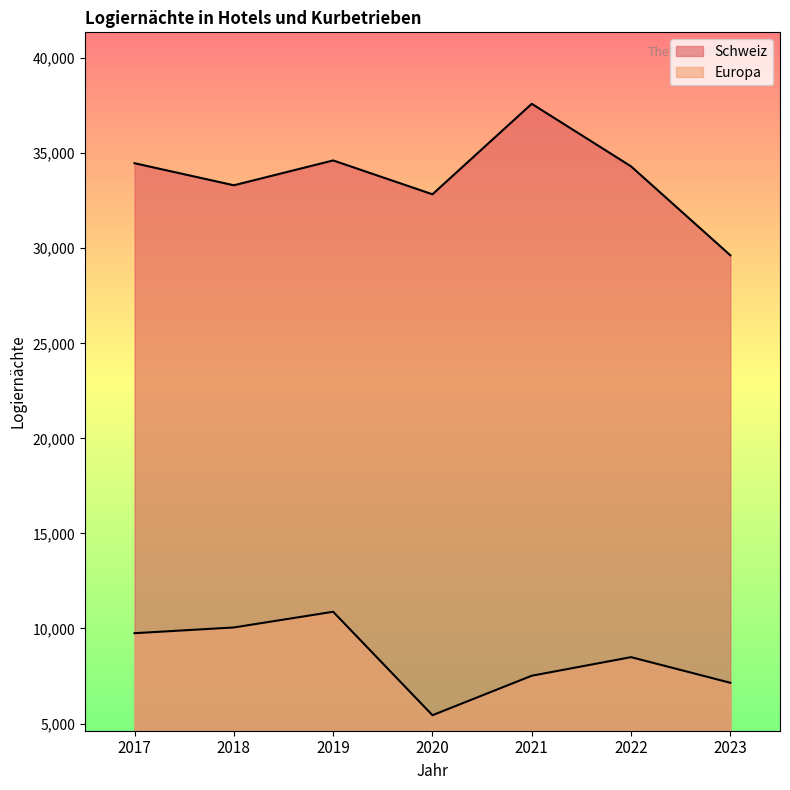

Which category has the lowest value in the Schweiz series?

2023